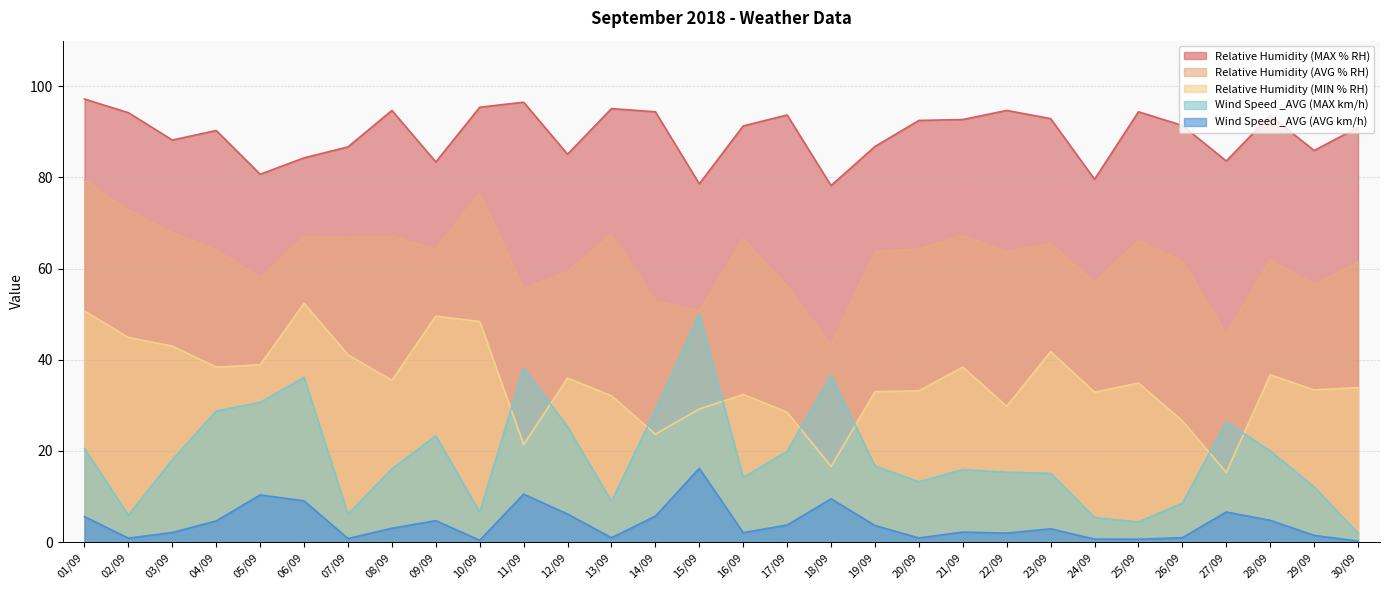

Reading left to right, extract all data points from this chart.

Relative Humidity (MAX % RH): 01/09=97.2	02/09=94.2	03/09=88.2	04/09=90.3	05/09=80.7	06/09=84.3	07/09=86.7	08/09=94.7	09/09=83.4	10/09=95.4	11/09=96.5	12/09=85.1	13/09=95.1	14/09=94.4	15/09=78.6	16/09=91.3	17/09=93.7	18/09=78.2	19/09=86.8	20/09=92.5	21/09=92.7	22/09=94.7	23/09=92.9	24/09=79.6	25/09=94.4	26/09=91.4	27/09=83.6	28/09=93.6	29/09=85.9	30/09=91.0
Relative Humidity (AVG % RH): 01/09=79.4	02/09=72.8	03/09=67.8	04/09=64.1	05/09=58.0	06/09=66.8	07/09=66.8	08/09=67.0	09/09=64.3	10/09=76.5	11/09=55.6	12/09=59.3	13/09=67.4	14/09=52.9	15/09=50.7	16/09=66.5	17/09=56.2	18/09=43.2	19/09=63.7	20/09=64.3	21/09=67.2	22/09=63.7	23/09=65.5	24/09=56.9	25/09=66.1	26/09=61.6	27/09=45.5	28/09=62.0	29/09=56.5	30/09=61.4
Relative Humidity (MIN % RH): 01/09=50.7	02/09=44.9	03/09=43.0	04/09=38.4	05/09=38.9	06/09=52.4	07/09=41.1	08/09=35.5	09/09=49.6	10/09=48.4	11/09=21.4	12/09=36.0	13/09=32.1	14/09=23.7	15/09=29.2	16/09=32.4	17/09=28.5	18/09=16.6	19/09=33.0	20/09=33.2	21/09=38.4	22/09=29.8	23/09=41.8	24/09=32.9	25/09=34.9	26/09=26.6	27/09=15.3	28/09=36.7	29/09=33.4	30/09=33.9
Wind Speed _AVG (MAX km/h): 01/09=20.6	02/09=5.9	03/09=18.1	04/09=28.8	05/09=30.7	06/09=36.1	07/09=6.2	08/09=16.1	09/09=23.4	10/09=6.6	11/09=38.2	12/09=25.3	13/09=8.9	14/09=29.0	15/09=50.0	16/09=14.2	17/09=19.9	18/09=36.6	19/09=16.7	20/09=13.2	21/09=15.9	22/09=15.3	23/09=15.1	24/09=5.4	25/09=4.4	26/09=8.6	27/09=26.4	28/09=20.0	29/09=12.1	30/09=2.0
Wind Speed _AVG (AVG km/h): 01/09=5.6	02/09=0.9	03/09=2.1	04/09=4.7	05/09=10.4	06/09=9.1	07/09=0.8	08/09=3.0	09/09=4.7	10/09=0.4	11/09=10.5	12/09=6.2	13/09=1.0	14/09=5.7	15/09=16.2	16/09=2.1	17/09=3.8	18/09=9.5	19/09=3.7	20/09=0.9	21/09=2.2	22/09=2.0	23/09=2.9	24/09=0.7	25/09=0.7	26/09=1.0	27/09=6.6	28/09=4.8	29/09=1.5	30/09=0.2